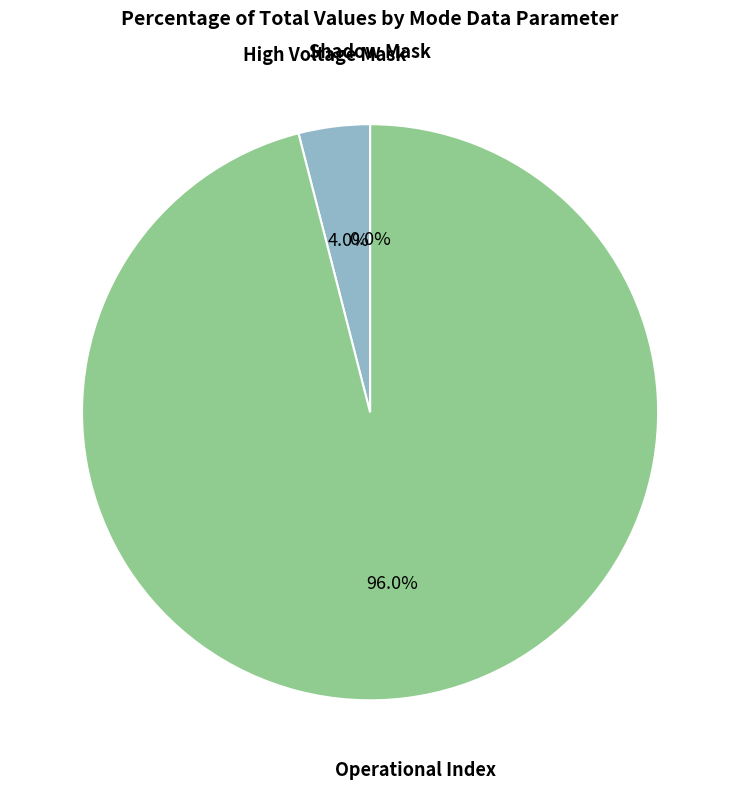

What percentage is NOT represented by Operational Index?

4.0%